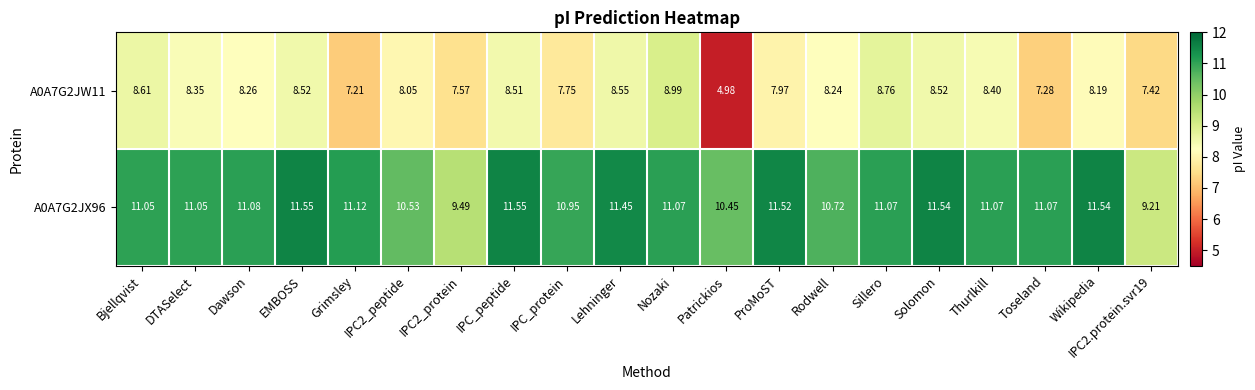

How many values in the A0A7G2JX96 series are below 11?

6